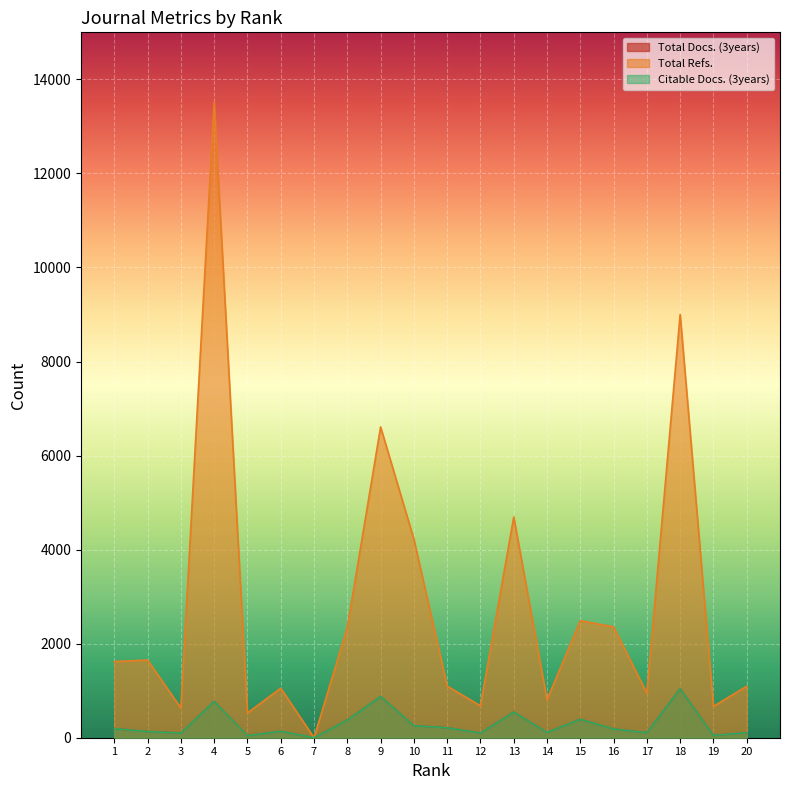

What is the maximum value for Total Docs. (3years)?

1042